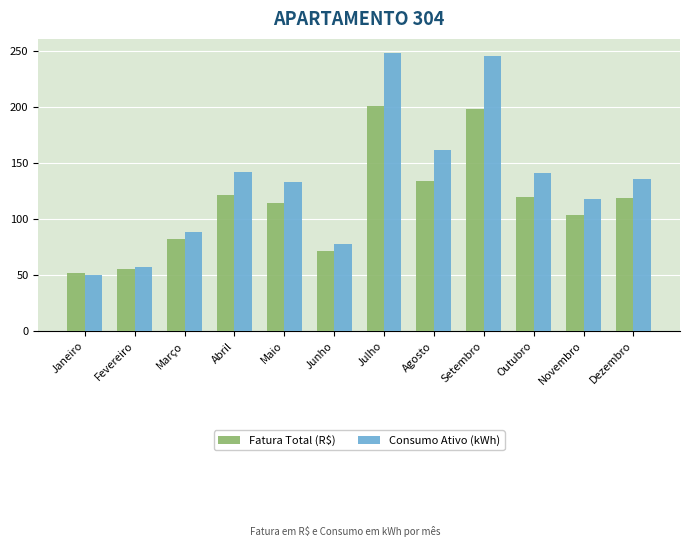

Rank the series at Abril from highest to lowest value.

Consumo Ativo (kWh), Fatura Total (R$)